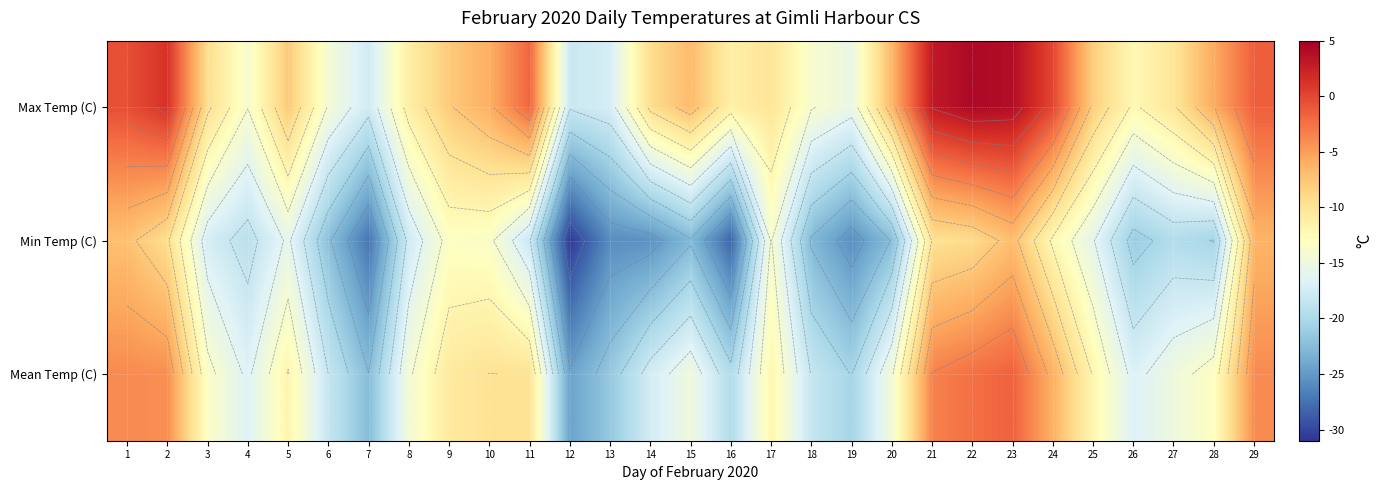

What is the minimum value for Max Temp (C)?

-18.1